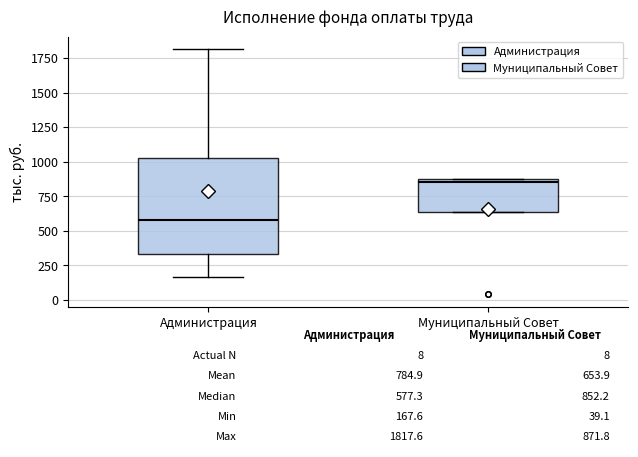

Which box's median line is the highest?

Муниципальный Совет